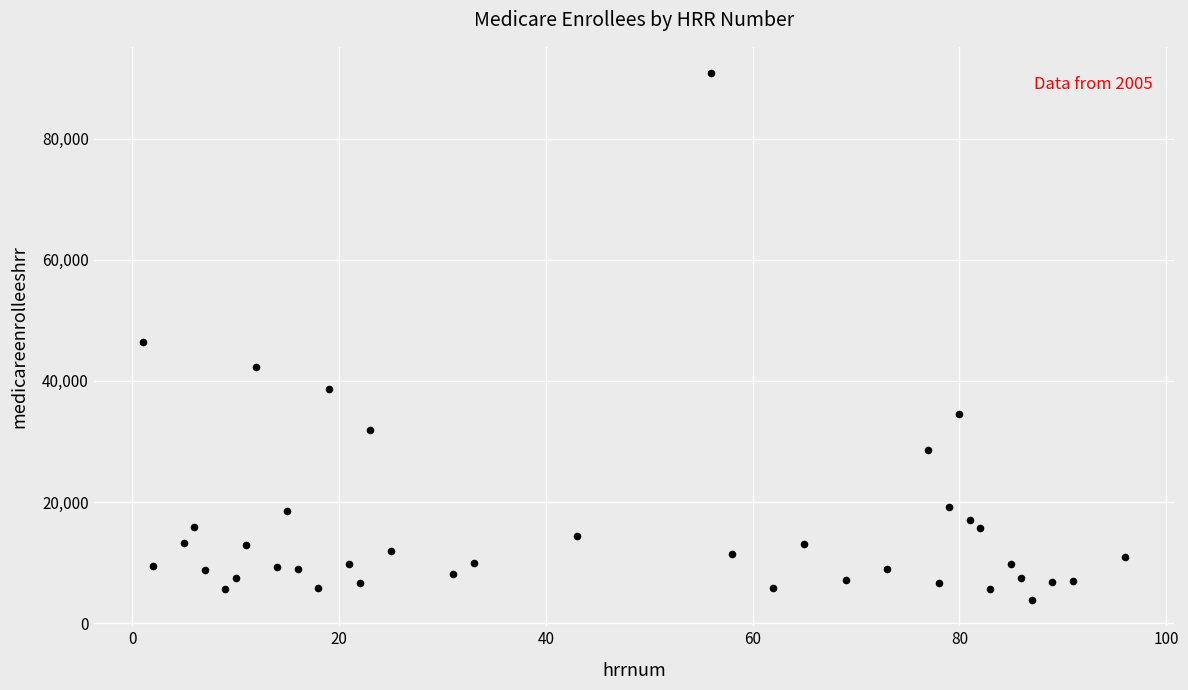

What is the range of X values (max minus min)?

95